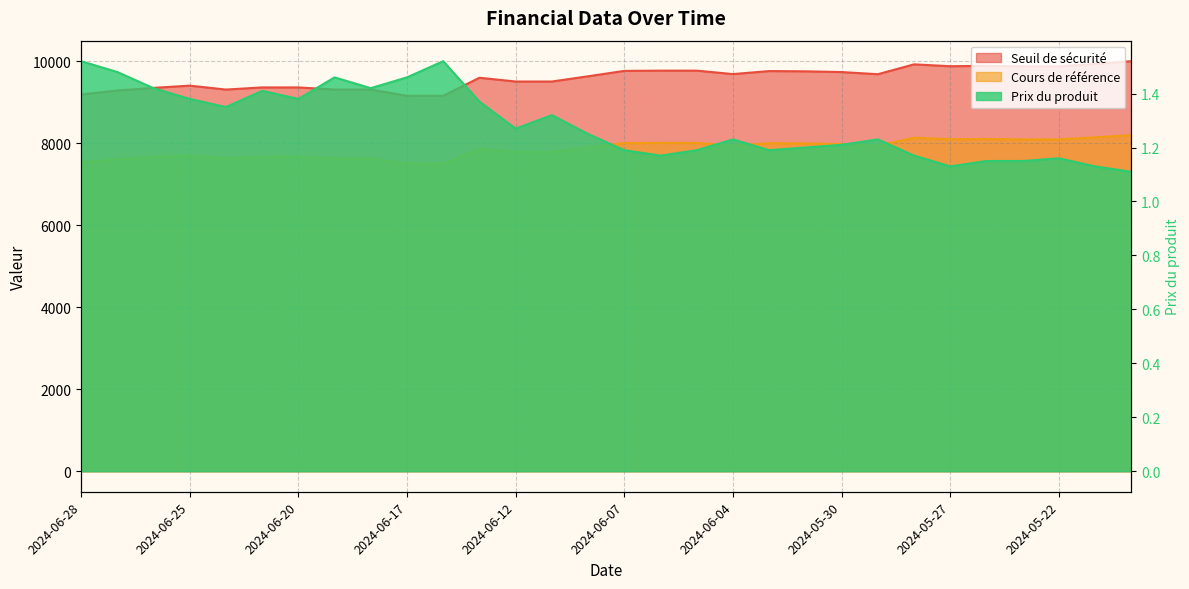

What is the approximate value of Prix du produit at 2024-05-31?

1.2